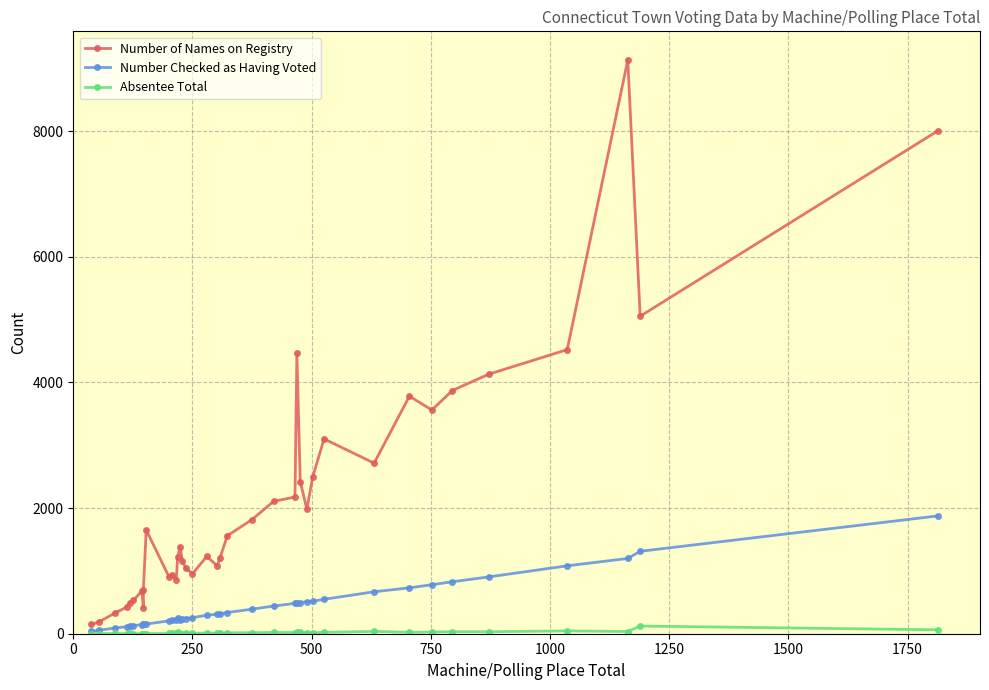

How many lines are shown in the chart?

3